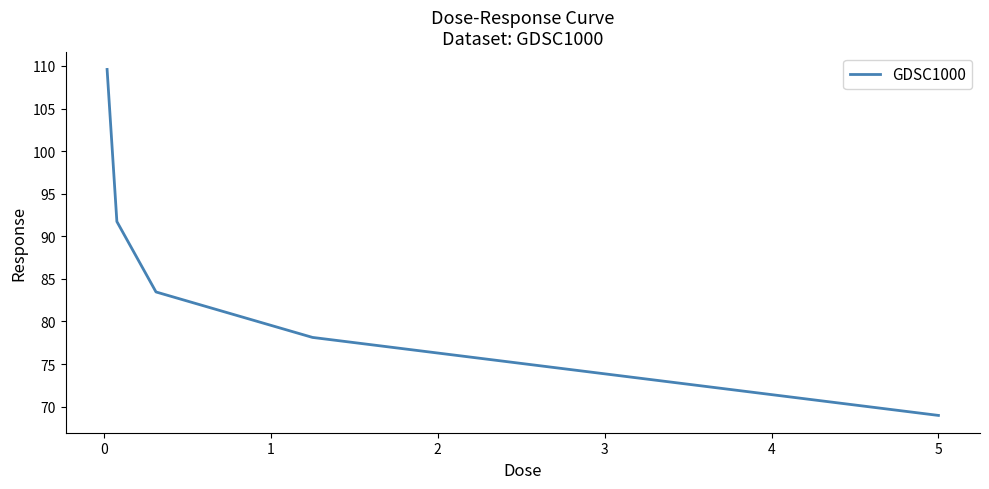

True or false: there are more than 0 points higher than both neighbors.

False